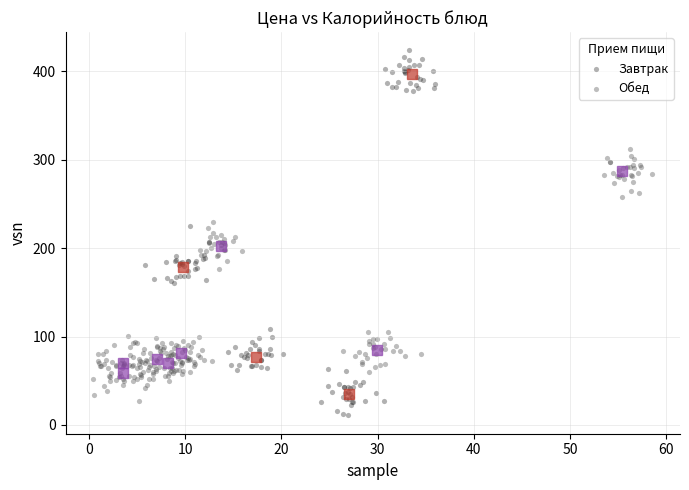

Which series has the widest spread of Y values?

Завтрак